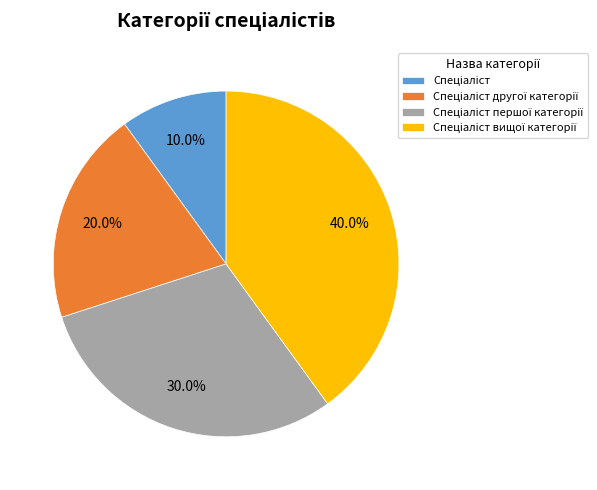

Does any single category account for the majority?

No